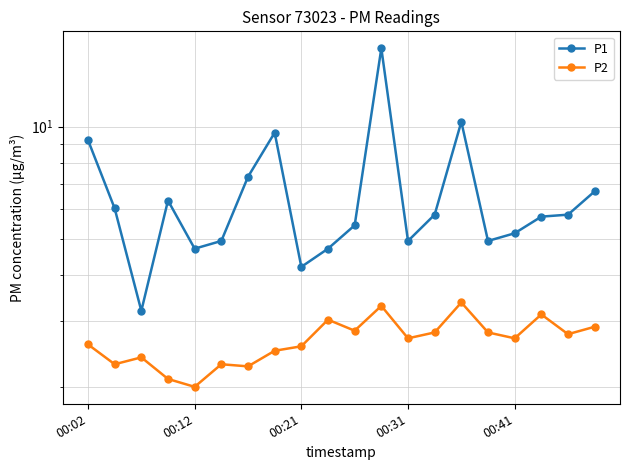

What is the lowest value of the P2 series?

2.0